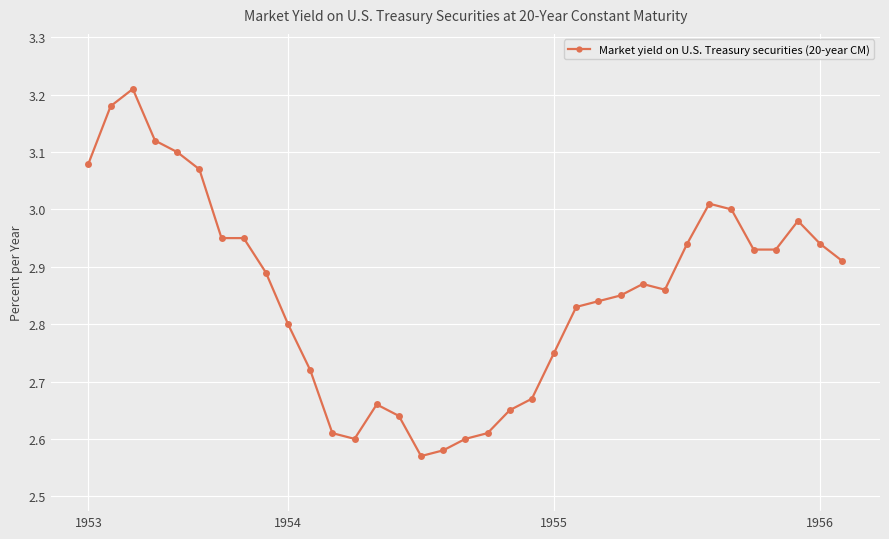

What is the difference between the maximum and minimum values?

0.6